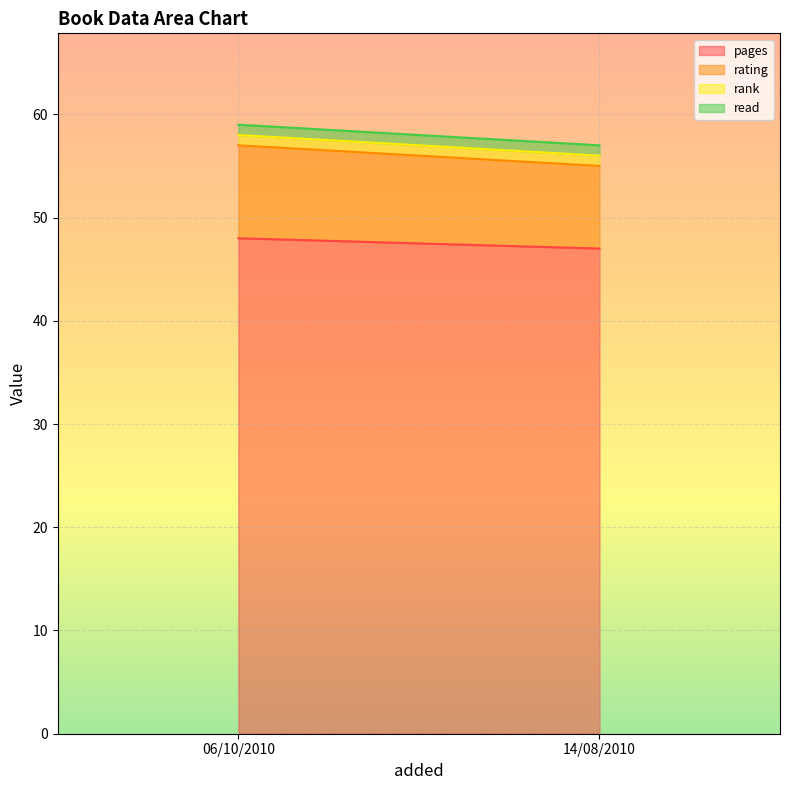

Reading left to right, transcribe all the data shown in this chart.

pages: 48	47
rating: 9	8
rank: 1	1
read: 1	1